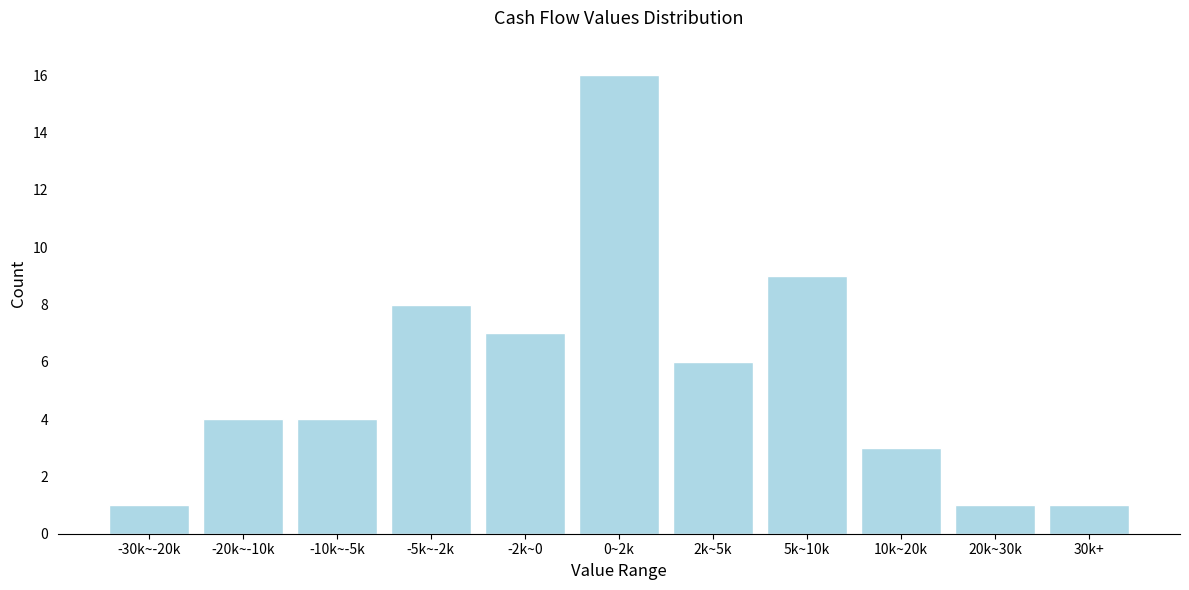

Reading left to right, transcribe all the data shown in this chart.

-30k~-20k=1	-20k~-10k=4	-10k~-5k=4	-5k~-2k=8	-2k~0=7	0~2k=16	2k~5k=6	5k~10k=9	10k~20k=3	20k~30k=1	30k+=1